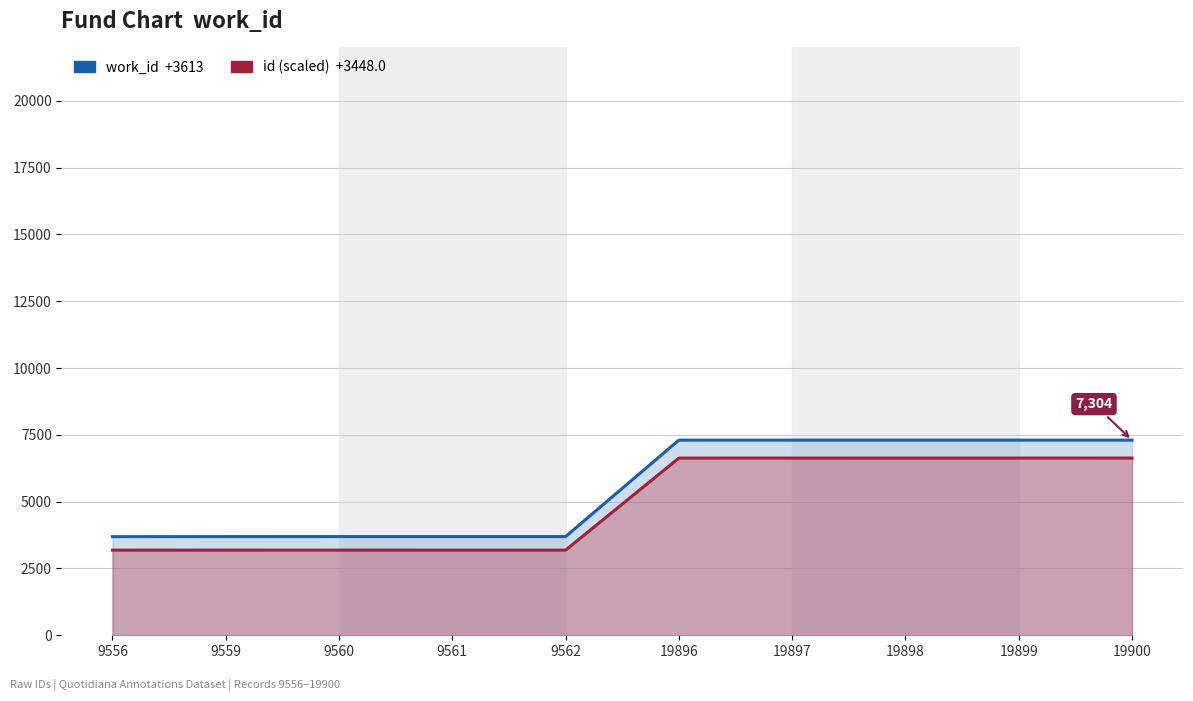

What is the average value of the id (scaled) series?

4909.6